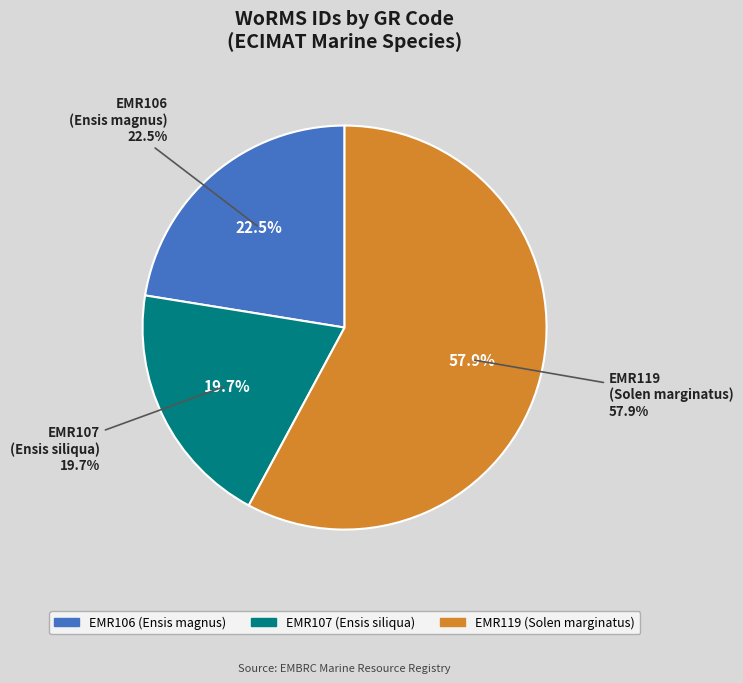

Rank the categories by value from highest to lowest.

EMR119
(Solen marginatus), EMR106
(Ensis magnus), EMR107
(Ensis siliqua)